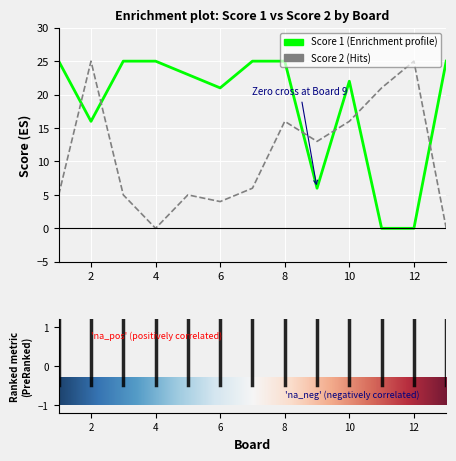

What is the greatest value displayed?

25